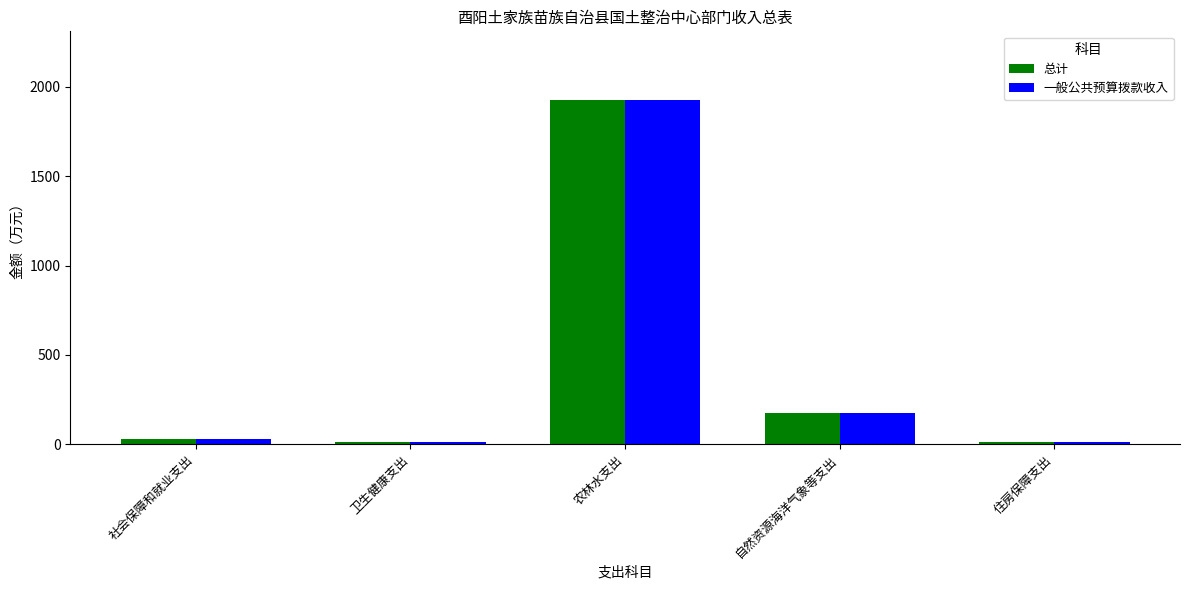

What are all the series names shown in the legend?

总计, 一般公共预算拨款收入